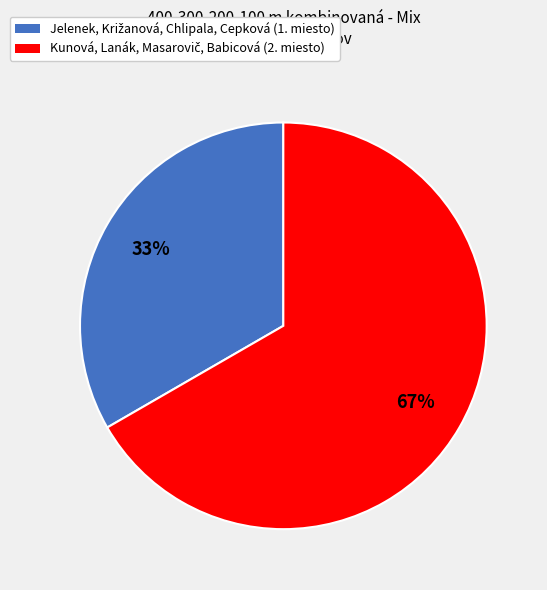

Is there any slice that represents more than half of the pie?

Yes